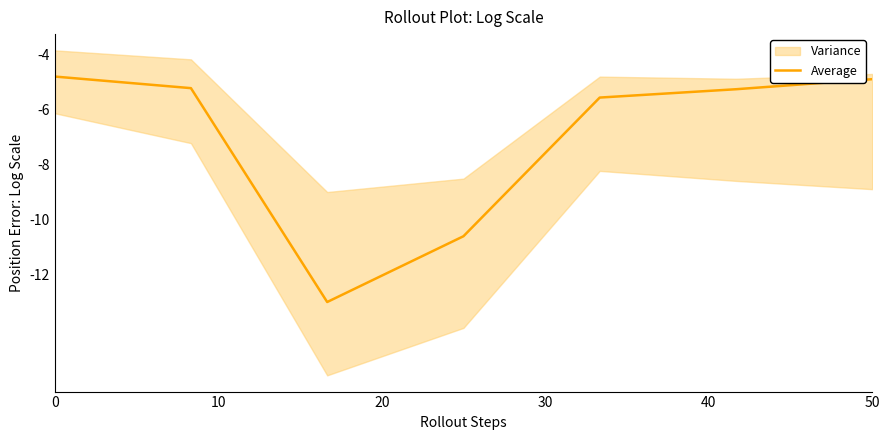

The value of Average at 50 is -2.8. True or false?

False